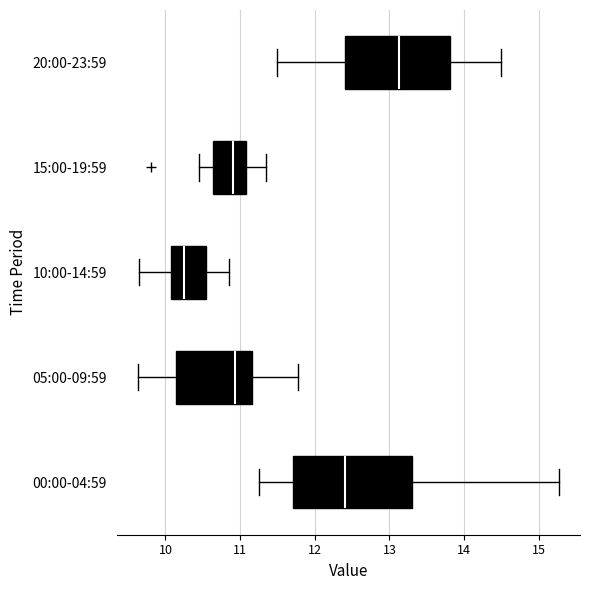

Where does the right whisker of the box for 20:00-23:59 end on the x-axis? The values are not printed on the chart, so give them approximately, as read against the axis.

14.5